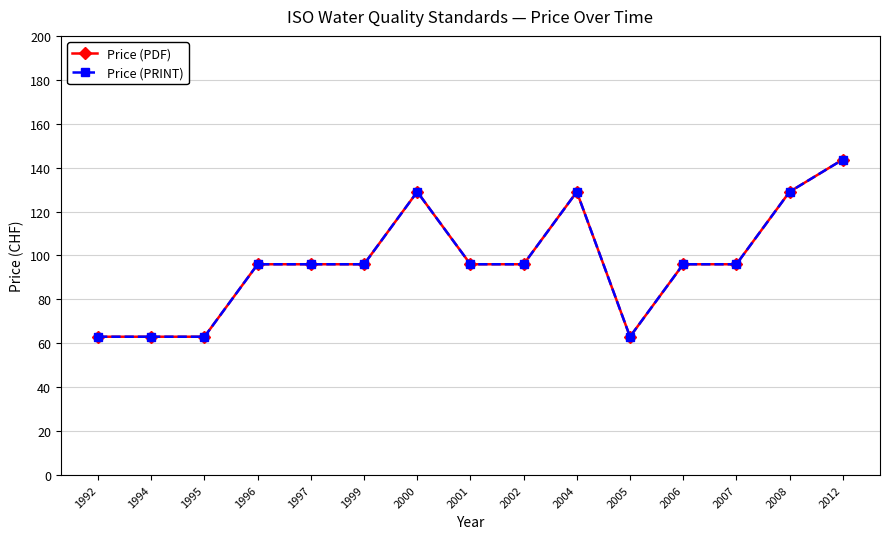

Which series has the widest spread of values?

Price (PDF)